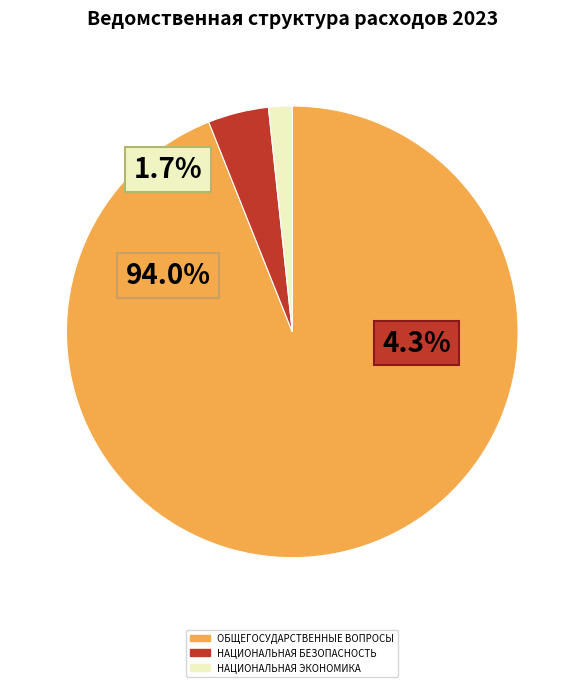

To the nearest percent, what is the difference between the largest and smallest slice percentages?

92%